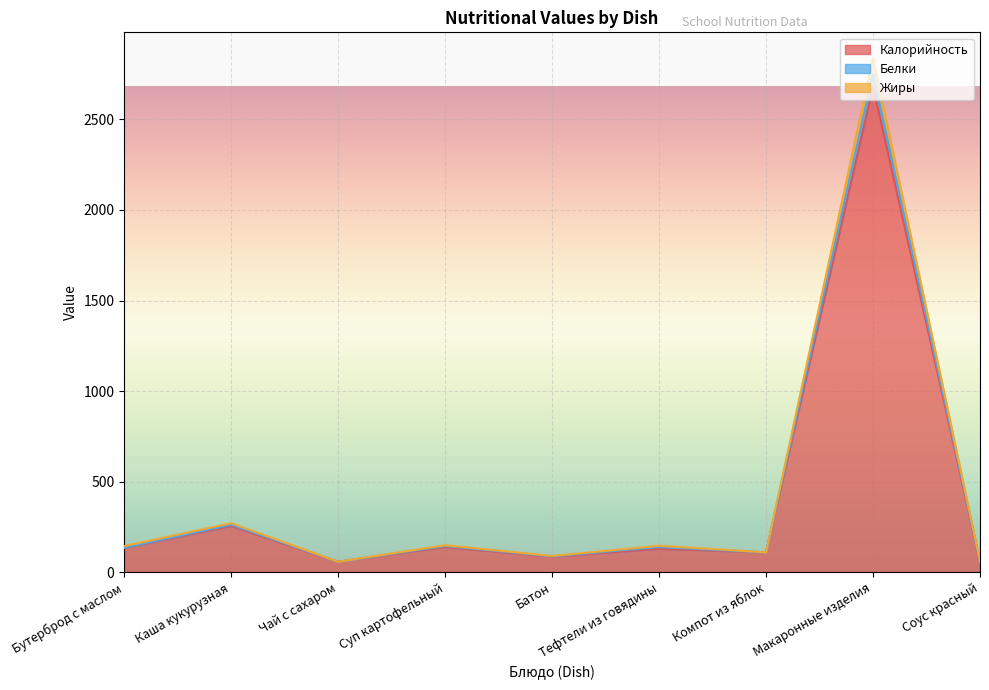

Reading right to left, transcribe all the data shown in this chart.

Калорийность: Соус красный=57.0	Макаронные изделия=2682.0	Компот из яблок=109.0	Тефтели из говядины=129.0	Батон=85.0	Суп картофельный=139.0	Чай с сахаром=57.0	Каша кукурузная=255.0	Бутерброд с маслом=133.0
Белки: Соус красный=60.4	Макаронные изделия=2839.1	Компот из яблок=109.3	Тефтели из говядины=145.4	Батон=89.2	Суп картофельный=148.4	Чай с сахаром=57.2	Каша кукурузная=270.4	Бутерброд с маслом=143.7
Жиры: Соус красный=58.0	Макаронные изделия=2751.0	Компот из яблок=109.2	Тефтели из говядины=137.9	Батон=87.2	Суп картофельный=144.2	Чай с сахаром=57.2	Каша кукурузная=261.5	Бутерброд с маслом=134.7